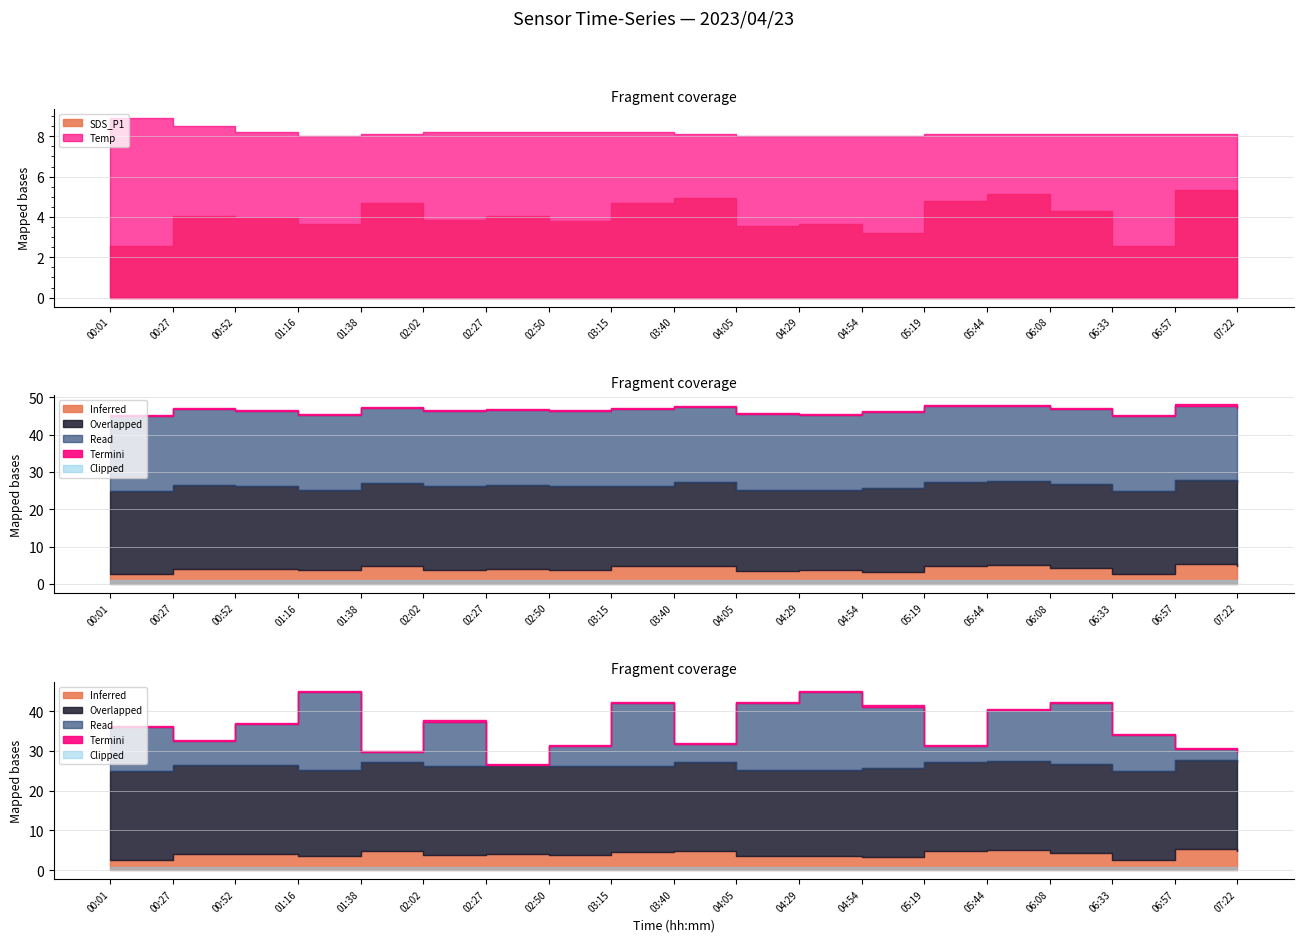

At which category is the sum across all series the highest?

01:16